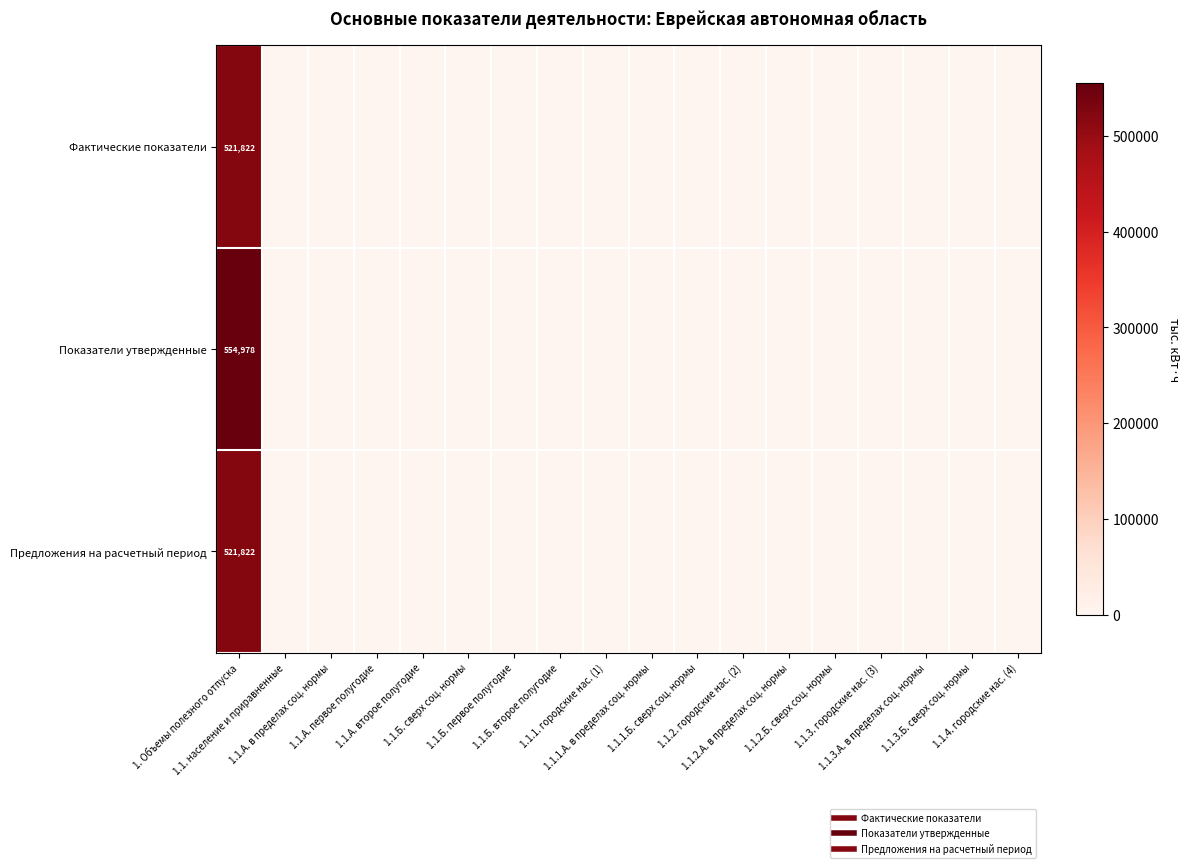

What is the sum of the Показатели утвержденные values at 1. Объемы полезного отпуска and 1.1.А. второе полугодие?

554978.4